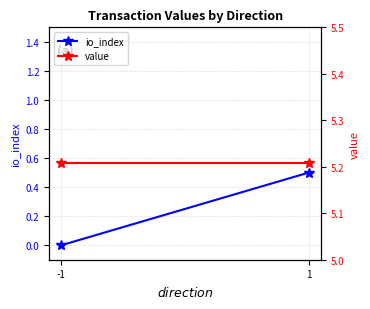

Reading left to right, transcribe all the data shown in this chart.

io_index: 0.0	0.5
value: 5.2	5.2